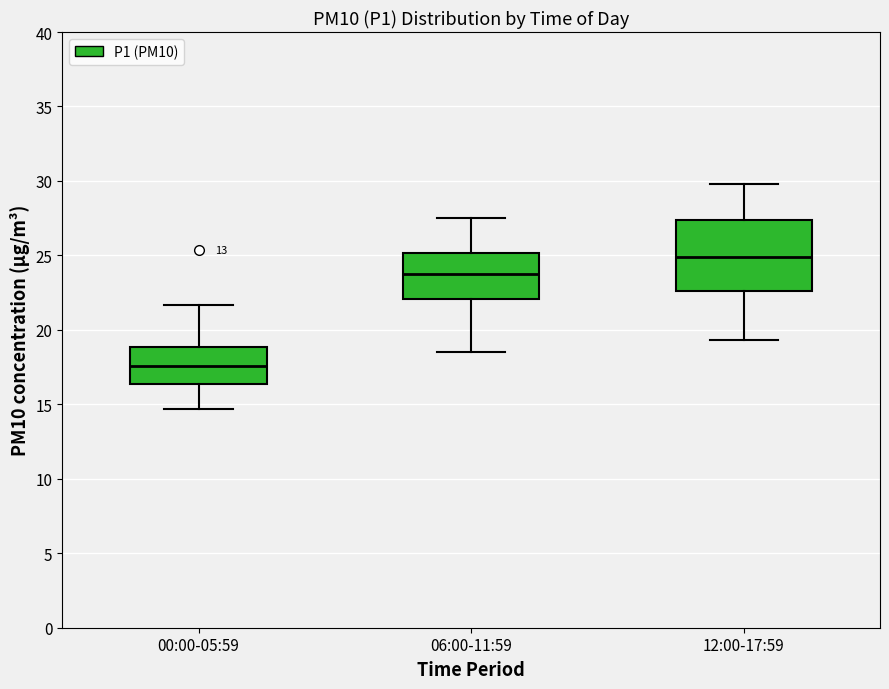

Reading left to right, transcribe this box plot: for each box, give where its median line is, the range the box spans, and where its two whiskers end, as read against the y-axis. The values are not printed on the chart, so give them approximately, as read against the axis.

00:00-05:59: median 17.5, box 16.5 to 19.0, whiskers 14.5 to 21.5
06:00-11:59: median 23.5, box 22.0 to 25.0, whiskers 18.5 to 27.5
12:00-17:59: median 25.0, box 22.5 to 27.5, whiskers 19.5 to 30.0